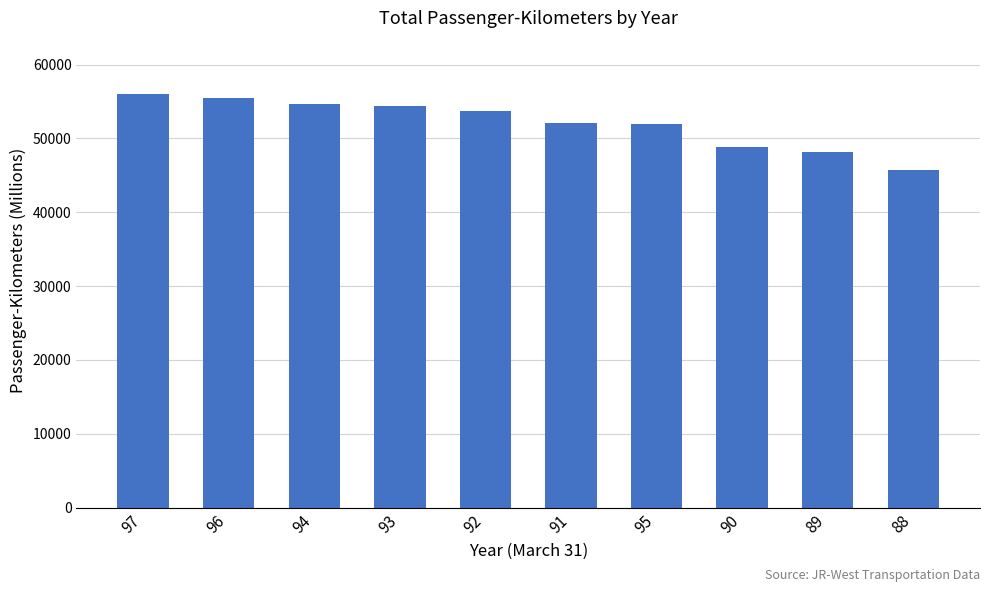

What is the maximum value shown in the chart?

55971